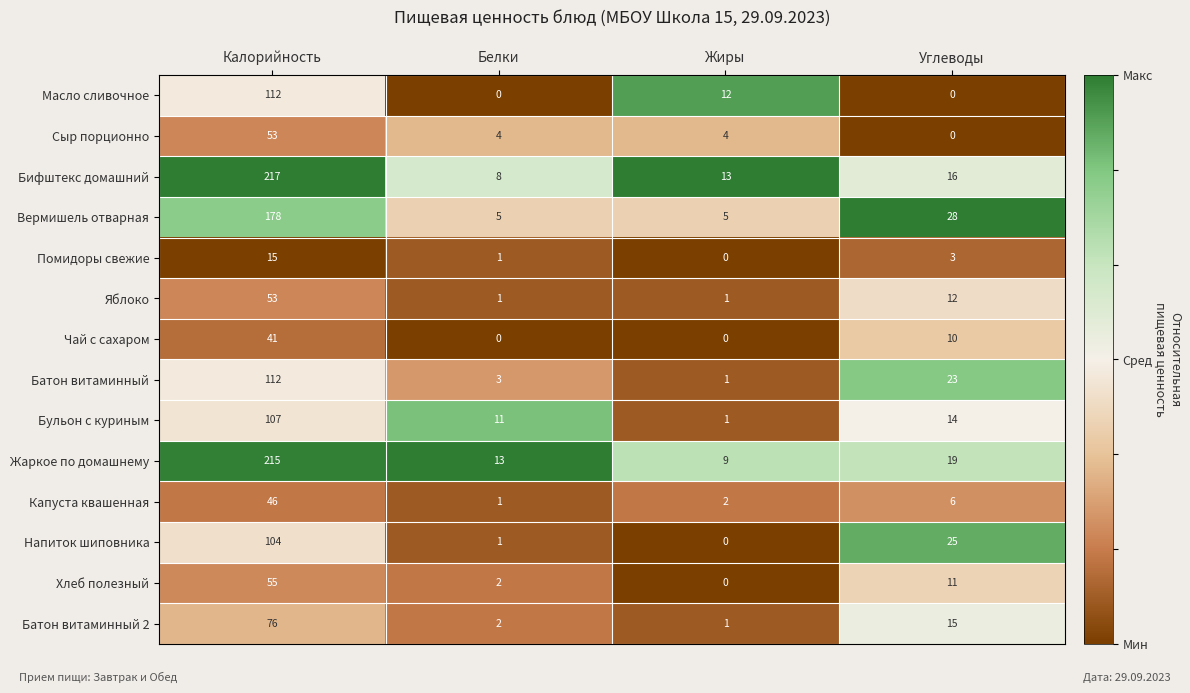

Is the value of Вермишель отварная at Углеводы greater than the value of Хлеб полезный at Белки?

Yes